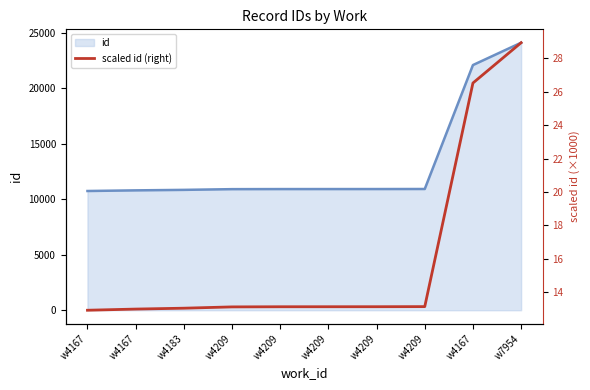

What is the sum of the values at w4167 and w7954?

41.9